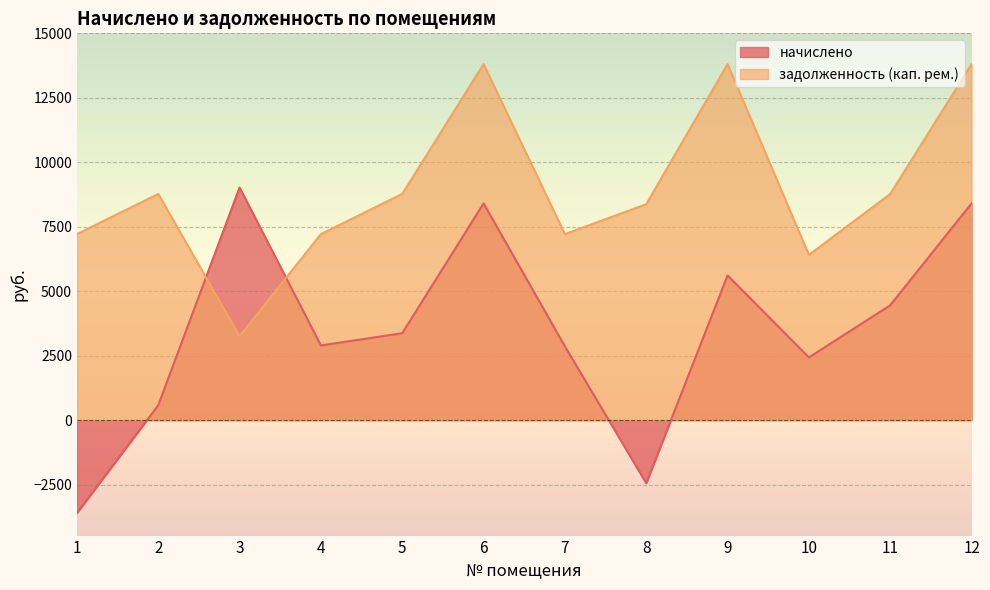

Reading left to right, extract all data points from this chart.

начислено: -3607.1	576.9	9022.4	2896.3	3370.2	8404.8	2859.3	-2447.9	5611.5	2430.7	4453.4	8404.8
задолженность (кап. рем.): 7214.5	8771.6	3256.2	7214.5	8771.6	13806.2	7214.5	8373.7	13806.2	6407.0	8771.6	13806.2